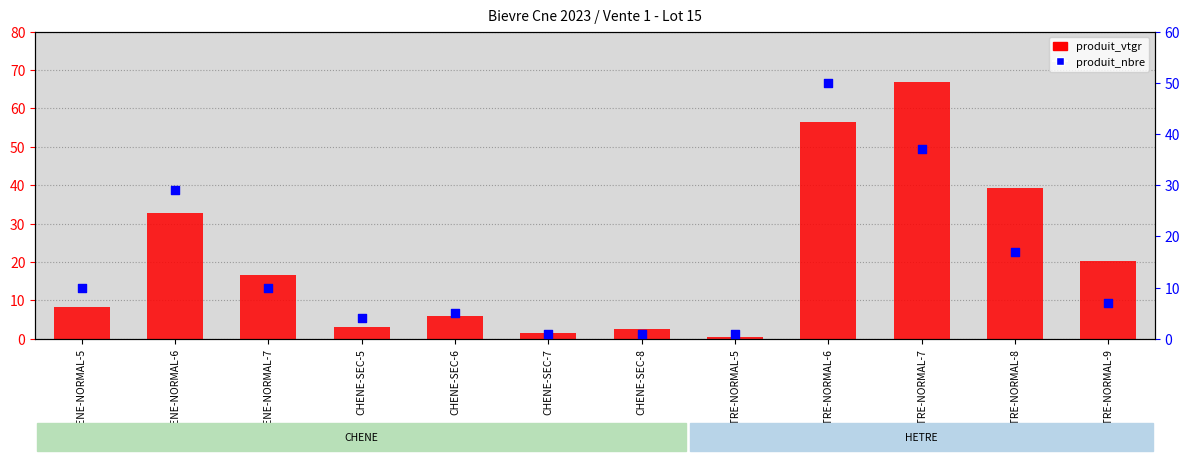

Is the value of produit_nbre at CHENE-NORMAL-7 greater than the value of produit_vtgr at HETRE-NORMAL-9?

No